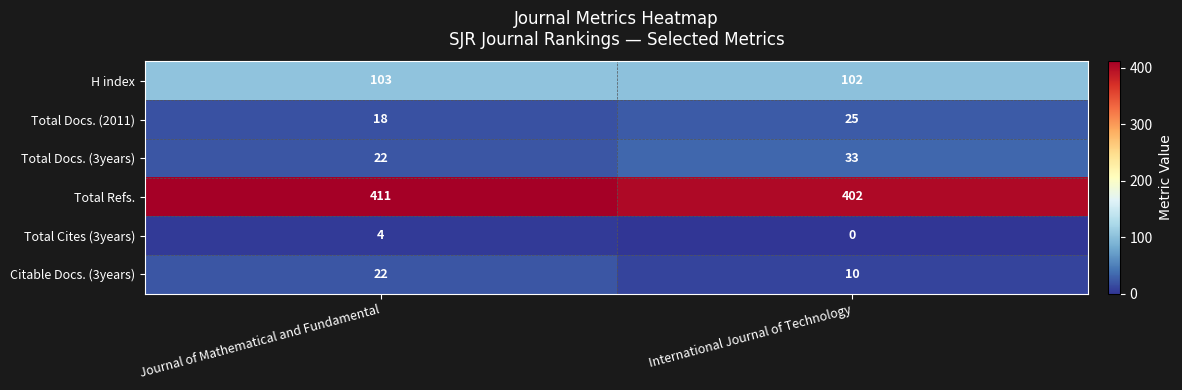

What is the greatest value displayed?

411